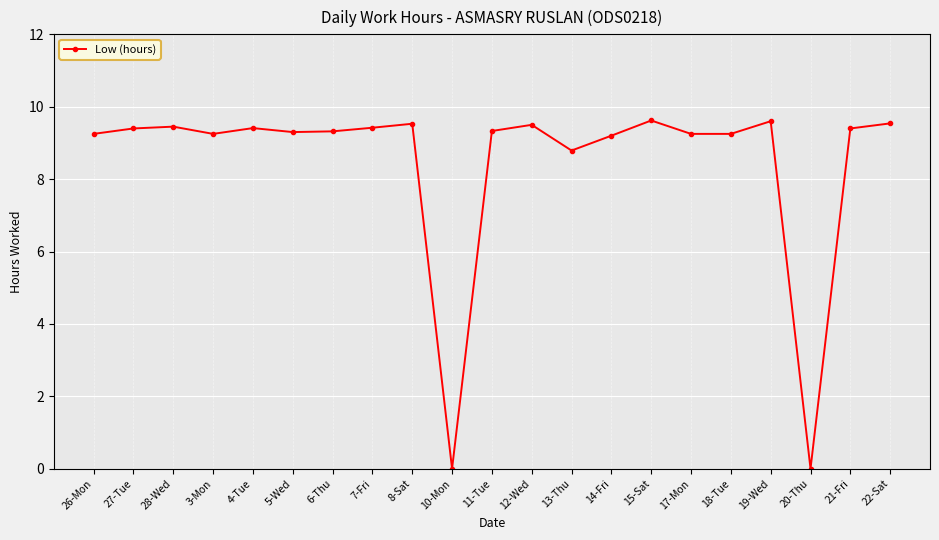

How many values exceed 9?

18